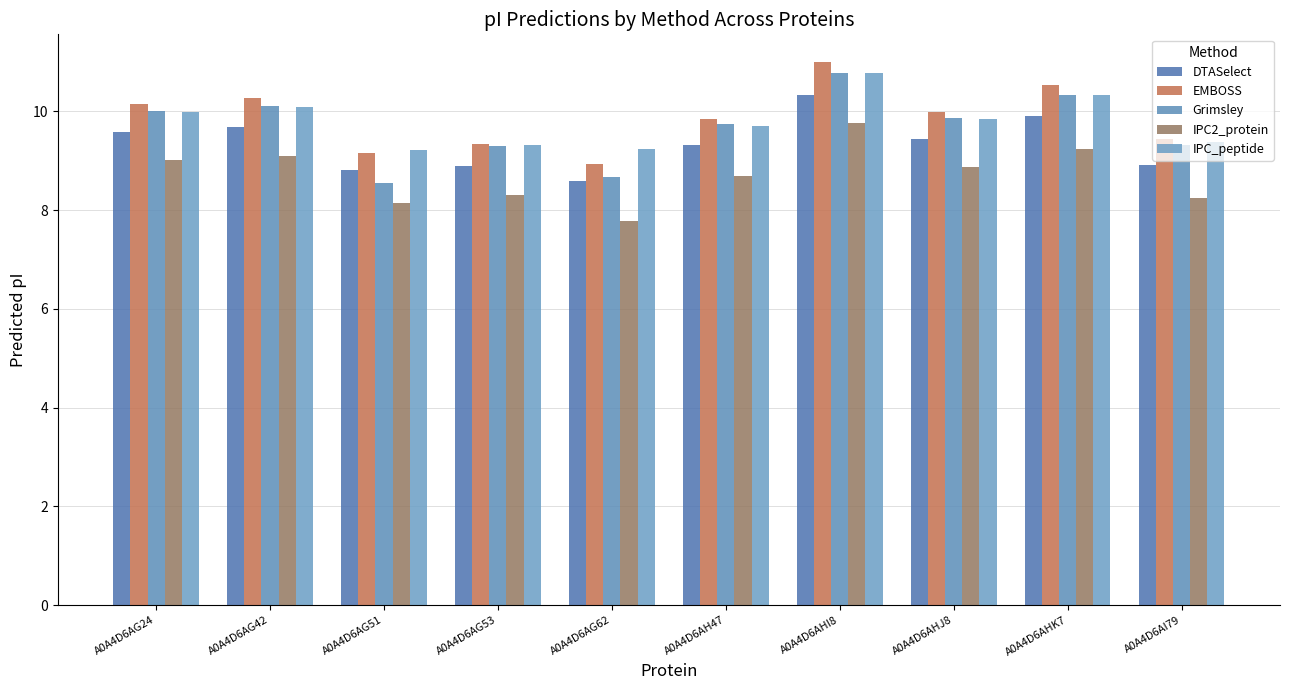

List the labels in order of IPC_peptide value, largest first.

A0A4D6AHI8, A0A4D6AHK7, A0A4D6AG42, A0A4D6AG24, A0A4D6AHJ8, A0A4D6AH47, A0A4D6AI79, A0A4D6AG53, A0A4D6AG62, A0A4D6AG51